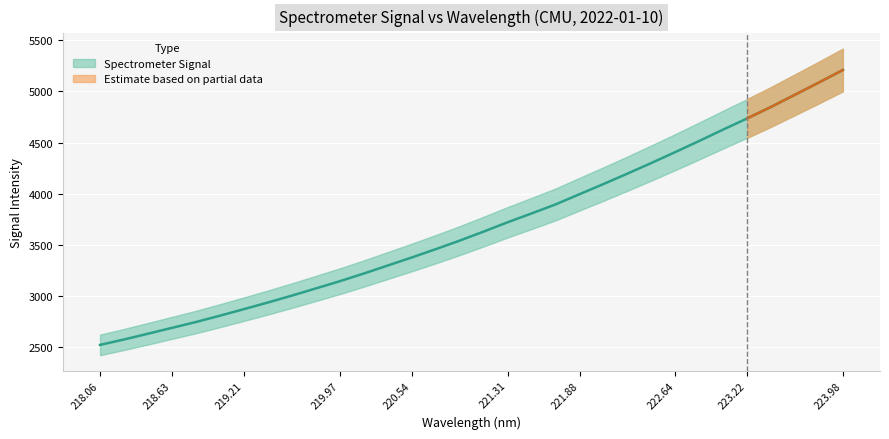

True or false: there are more than 2 points higher than both neighbors.

False